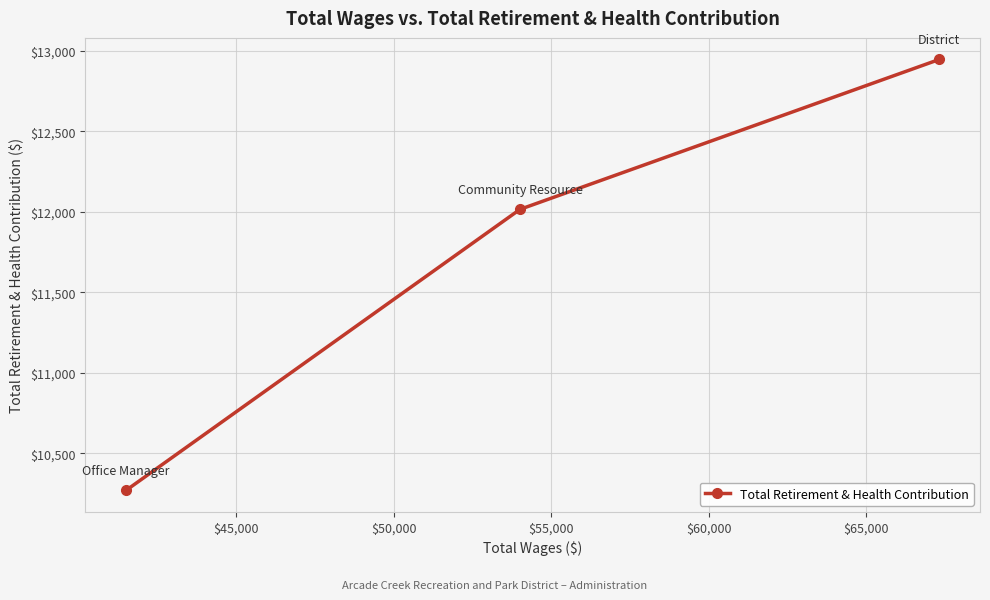

What is the sum of all values?

35231